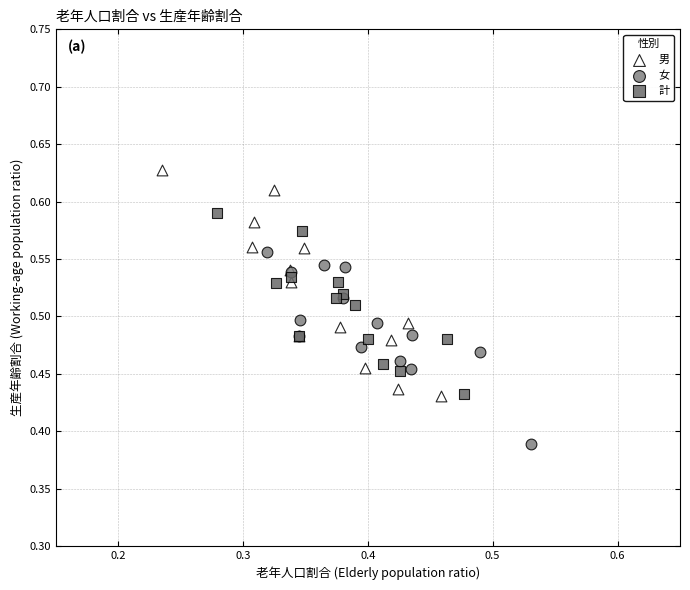

Which series reaches the minimum Y coordinate?

女